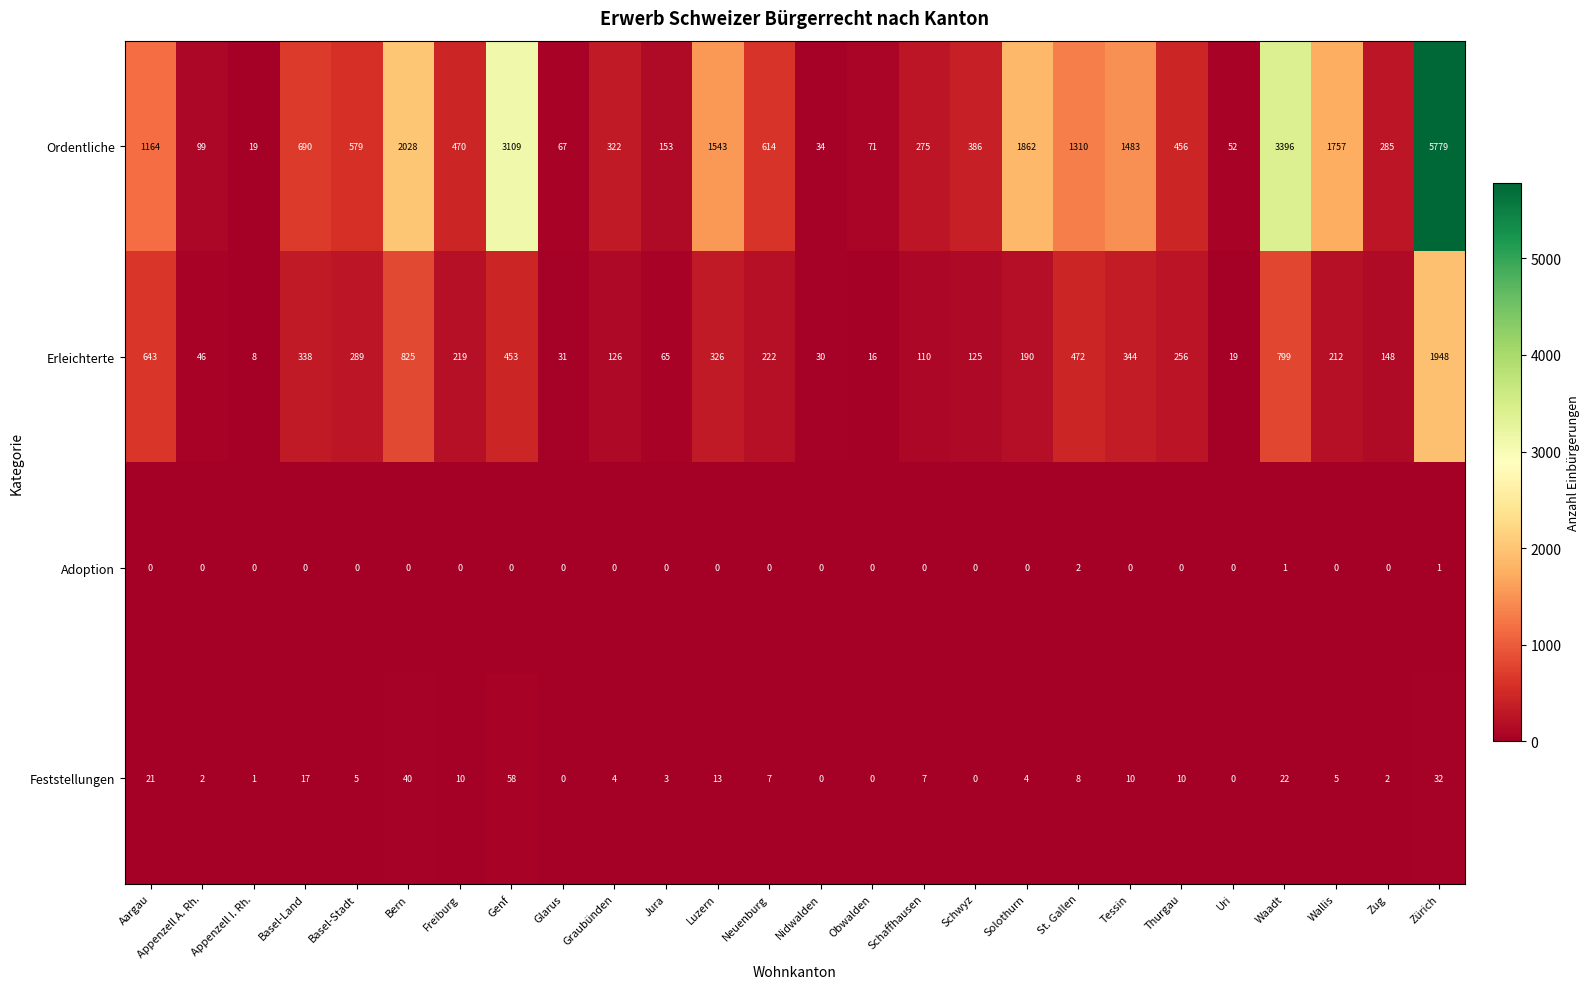

Where does the Feststellungen series first go above 7?

Aargau